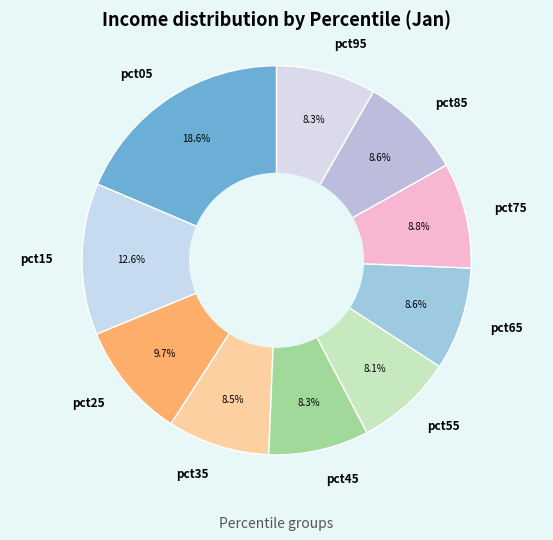

Is it true that pct45 is 17% of the pie?

False